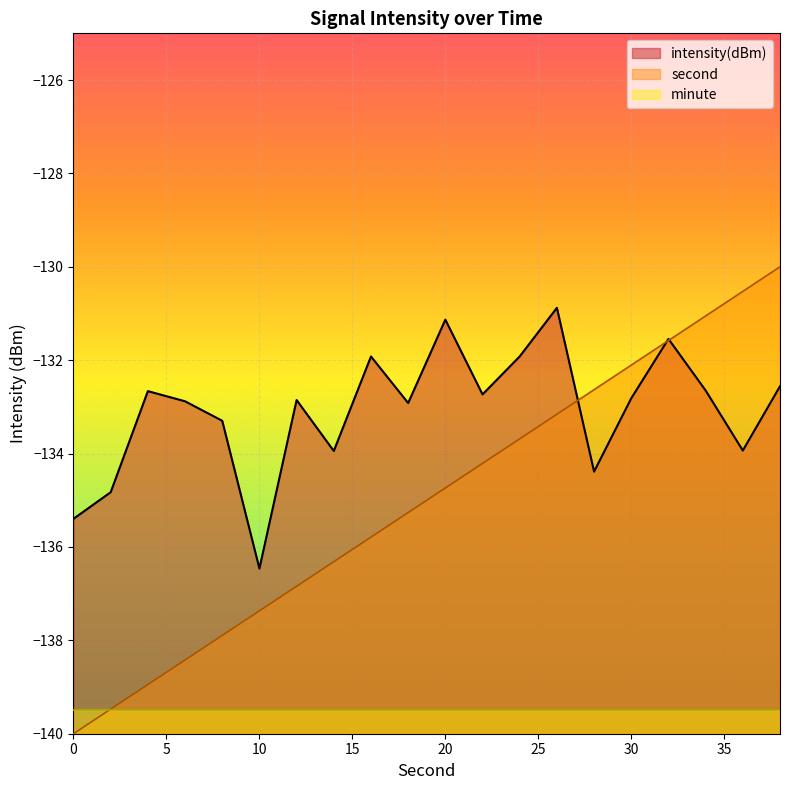

Which series ends up on top after the final intersection of second and intensity(dBm)?

second